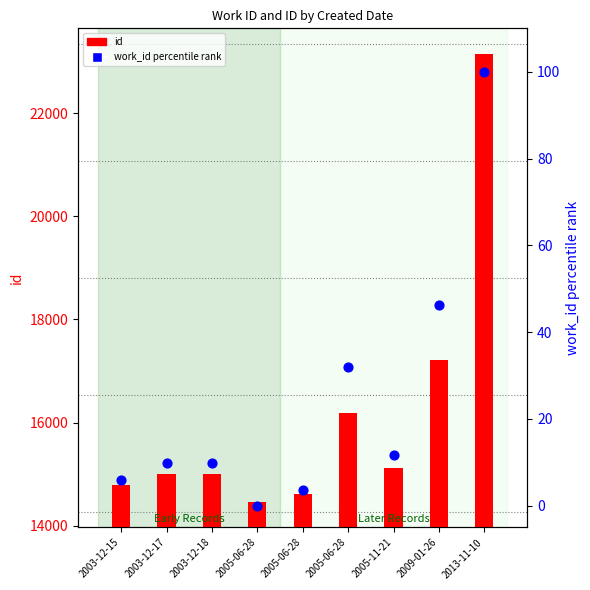

Which series contains the highest Y value?

id